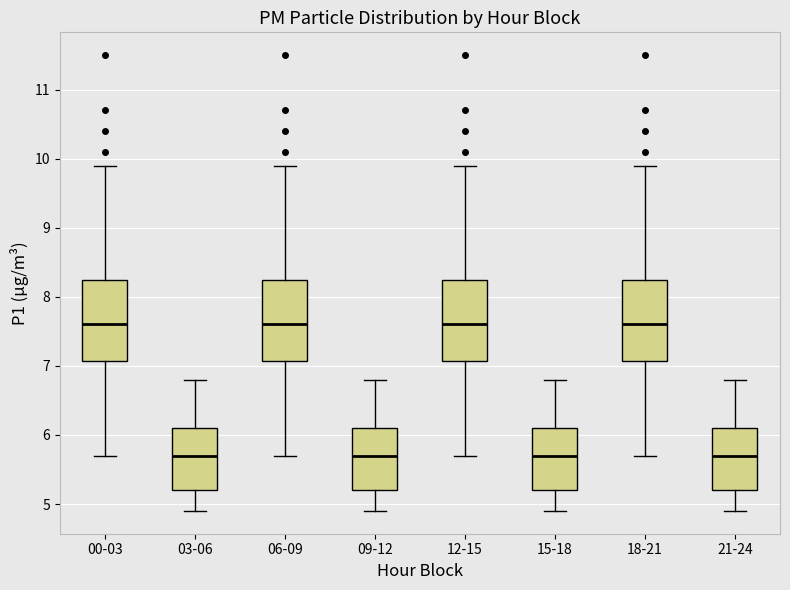

Reading left to right, read every box against the y-axis: the position of its median line, the range the box covers, and the ends of its whiskers. The values are not printed on the chart, so give them approximately, as read against the axis.

00-03: median 7.6, box 7.1 to 8.3, whiskers 5.7 to 9.9
03-06: median 5.7, box 5.2 to 6.1, whiskers 4.9 to 6.8
06-09: median 7.6, box 7.1 to 8.3, whiskers 5.7 to 9.9
09-12: median 5.7, box 5.2 to 6.1, whiskers 4.9 to 6.8
12-15: median 7.6, box 7.1 to 8.3, whiskers 5.7 to 9.9
15-18: median 5.7, box 5.2 to 6.1, whiskers 4.9 to 6.8
18-21: median 7.6, box 7.1 to 8.3, whiskers 5.7 to 9.9
21-24: median 5.7, box 5.2 to 6.1, whiskers 4.9 to 6.8